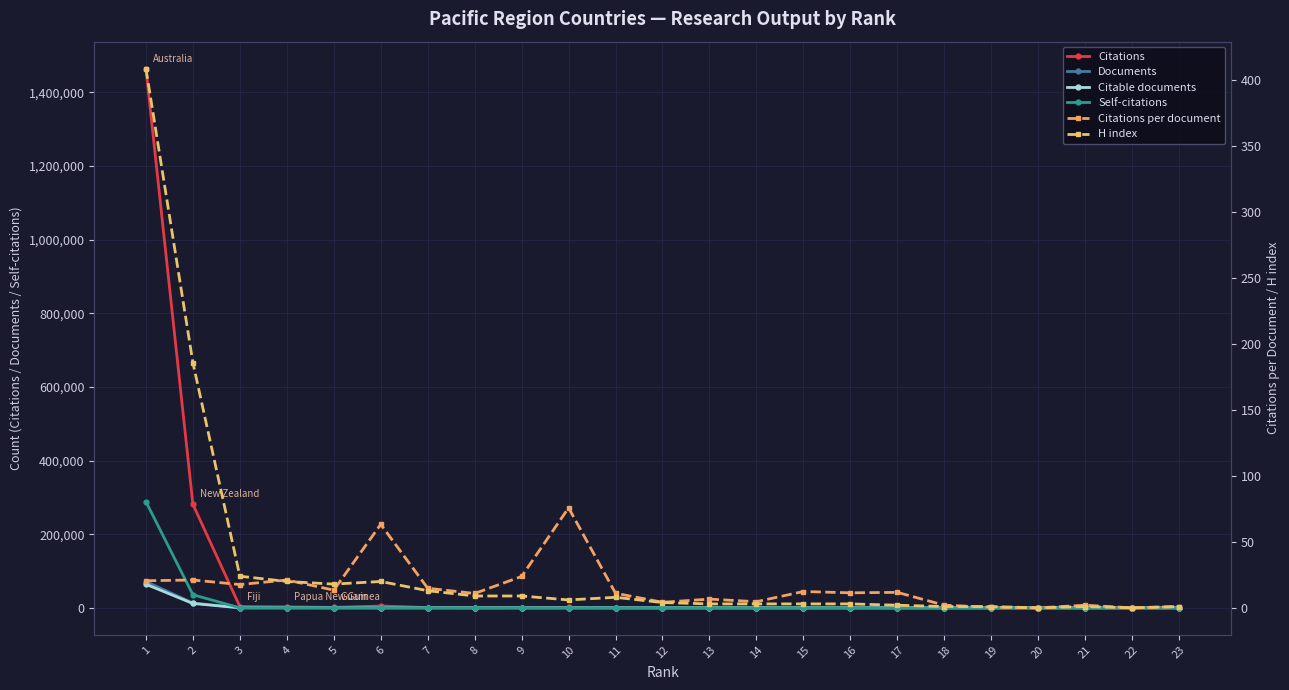

Reading left to right, what are all the values shown in this chart?

Citations: 1=1464814.0	2=281320.0	3=3551.0	4=2555.0	5=1196.0	6=5002.0	7=745.0	8=371.0	9=762.0	10=1214.0	11=144.0	12=38.0	13=53.0	14=28.0	15=62.0	16=57.0	17=47.0	18=4.0	19=1.0	20=0.0	21=2.0	22=0.0	23=1.0
Documents: 1=71236.0	2=13318.0	3=201.0	4=121.0	5=89.0	6=79.0	7=50.0	8=34.0	9=32.0	10=16.0	11=13.0	12=9.0	13=8.0	14=6.0	15=5.0	16=5.0	17=4.0	18=2.0	19=2.0	20=1.0	21=1.0	22=1.0	23=1.0
Citable documents: 1=64061.0	2=11845.0	3=190.0	4=119.0	5=83.0	6=64.0	7=49.0	8=33.0	9=29.0	10=16.0	11=12.0	12=8.0	13=6.0	14=6.0	15=4.0	16=5.0	17=4.0	18=2.0	19=2.0	20=1.0	21=1.0	22=0.0	23=1.0
Self-citations: 1=288434.0	2=35585.0	3=213.0	4=184.0	5=104.0	6=164.0	7=47.0	8=32.0	9=25.0	10=5.0	11=6.0	12=3.0	13=2.0	14=0.0	15=3.0	16=6.0	17=0.0	18=0.0	19=0.0	20=0.0	21=0.0	22=0.0	23=0.0
Citations per document: 1=20.6	2=21.1	3=17.7	4=21.1	5=13.4	6=63.3	7=14.9	8=10.9	9=23.8	10=75.9	11=11.1	12=4.2	13=6.6	14=4.7	15=12.4	16=11.4	17=11.8	18=2.0	19=0.5	20=0.0	21=2.0	22=0.0	23=1.0
H index: 1=409.0	2=186.0	3=24.0	4=20.0	5=18.0	6=20.0	7=13.0	8=9.0	9=9.0	10=6.0	11=8.0	12=4.0	13=3.0	14=3.0	15=3.0	16=3.0	17=2.0	18=1.0	19=1.0	20=0.0	21=1.0	22=0.0	23=1.0